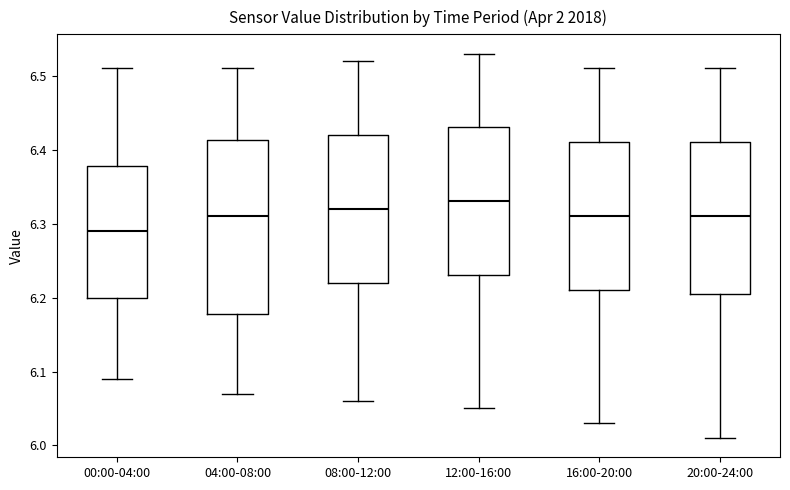

Comparing the boxes themselves (not the whiskers), which one is the tallest?

04:00-08:00